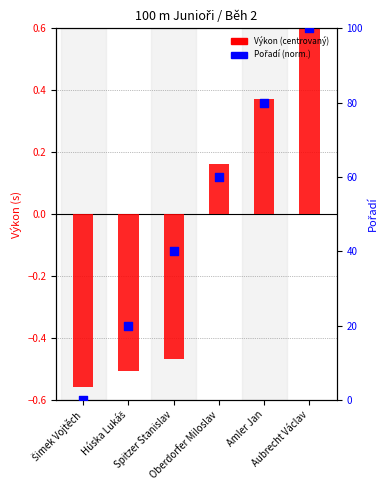

What is the total value across all series at Húska Lukáš?

19.5